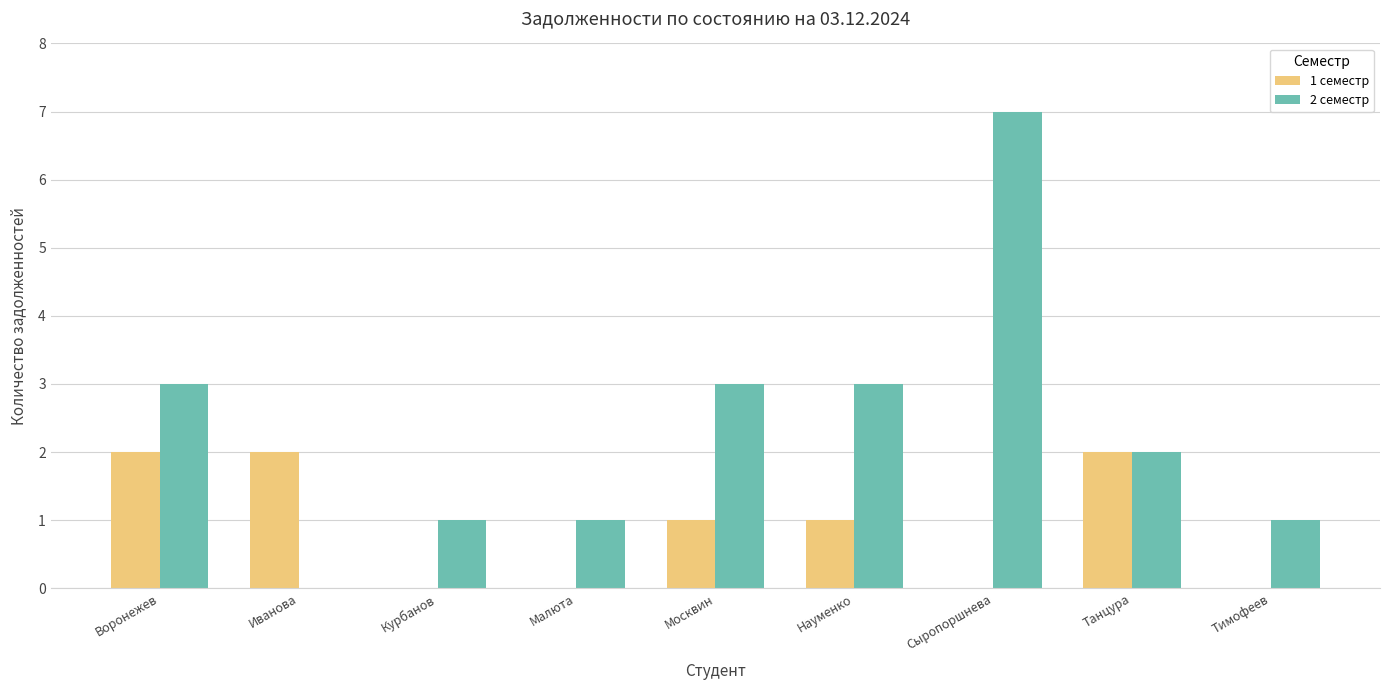

How many groups of bars are there?

9